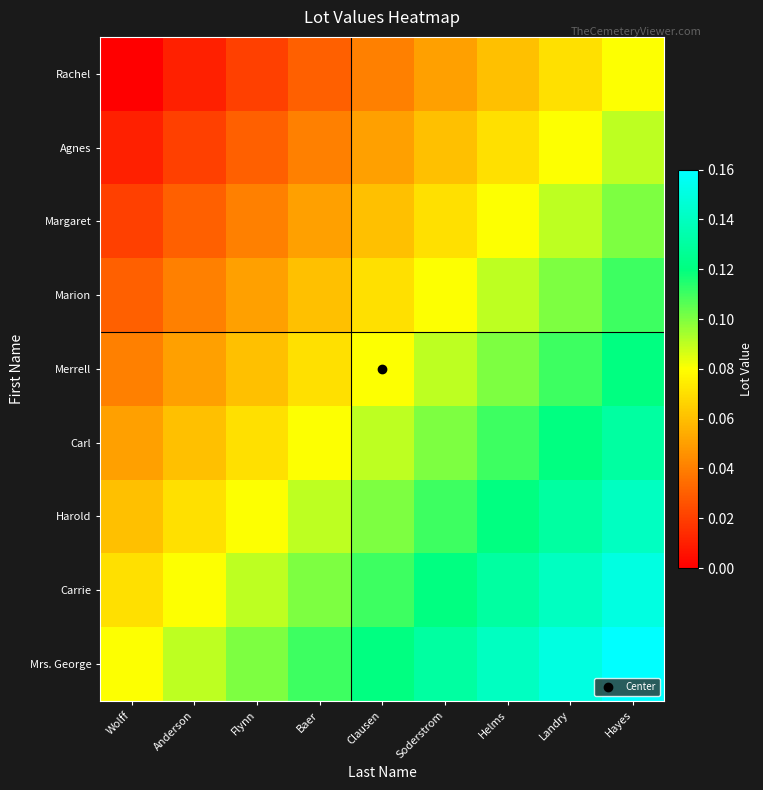

What is the difference between the highest and lowest values at Helms?

0.1